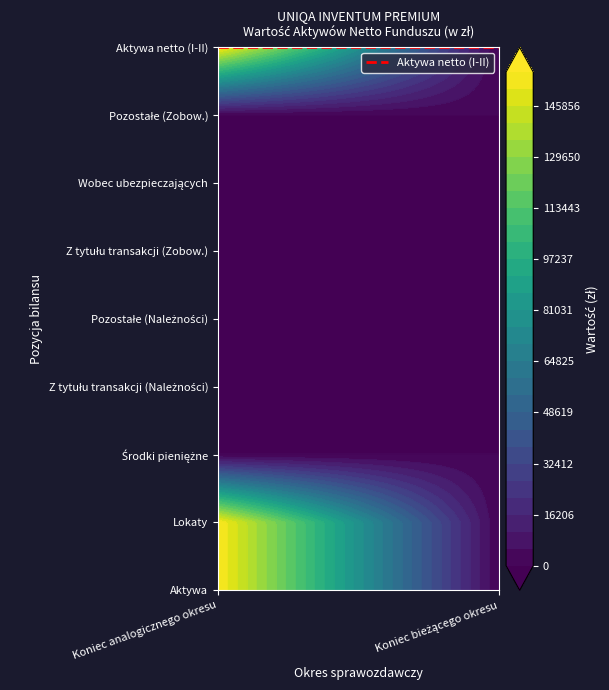

What is the difference between the highest and lowest values at Koniec analogicznego okresu?

156660.0